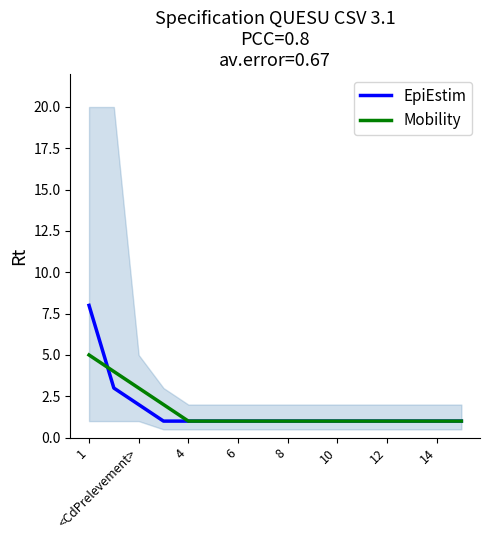

True or false: EpiEstim has more than 2 interior local peaks.

False